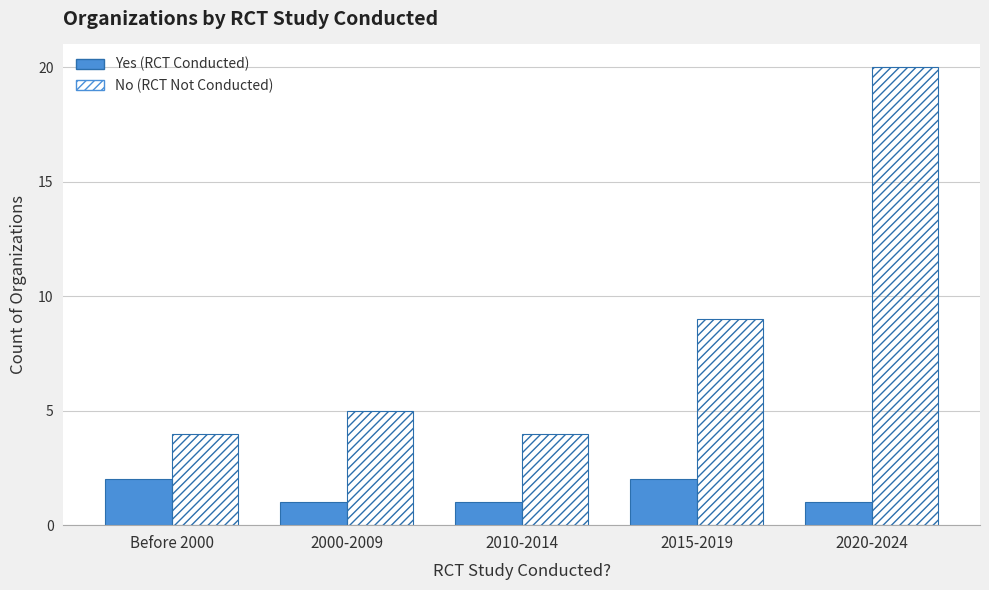

How many data points does each series have?

5